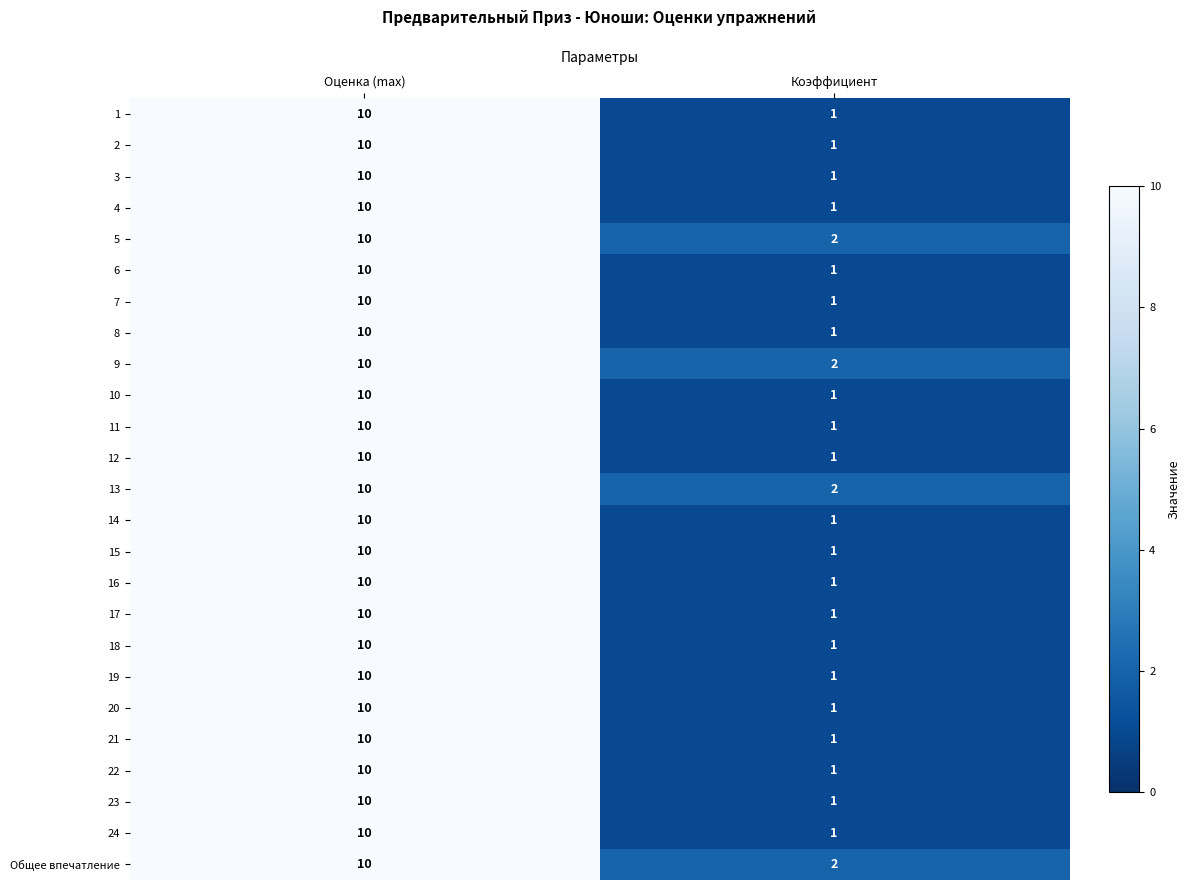

How many values in the 11 series are below 10?

1